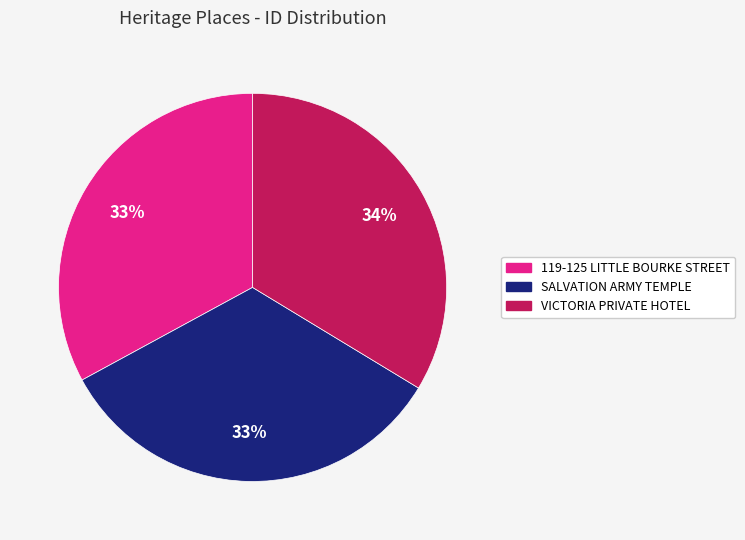

To the nearest percent, what is the combined percentage of SALVATION ARMY TEMPLE and VICTORIA PRIVATE HOTEL?

67%